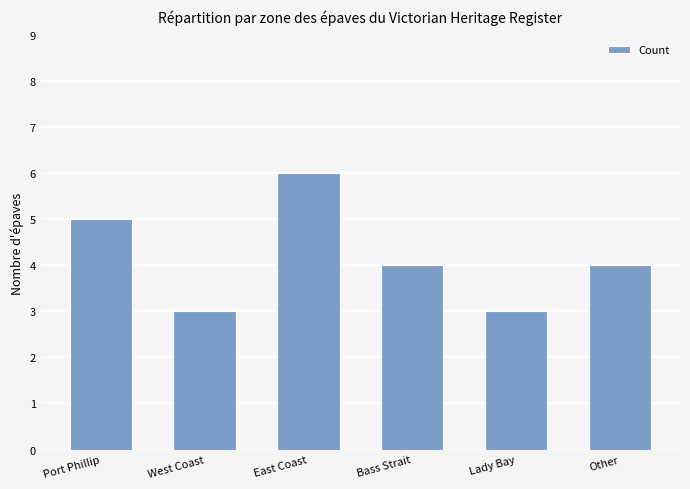

Where does the data first go above 4?

Port Phillip